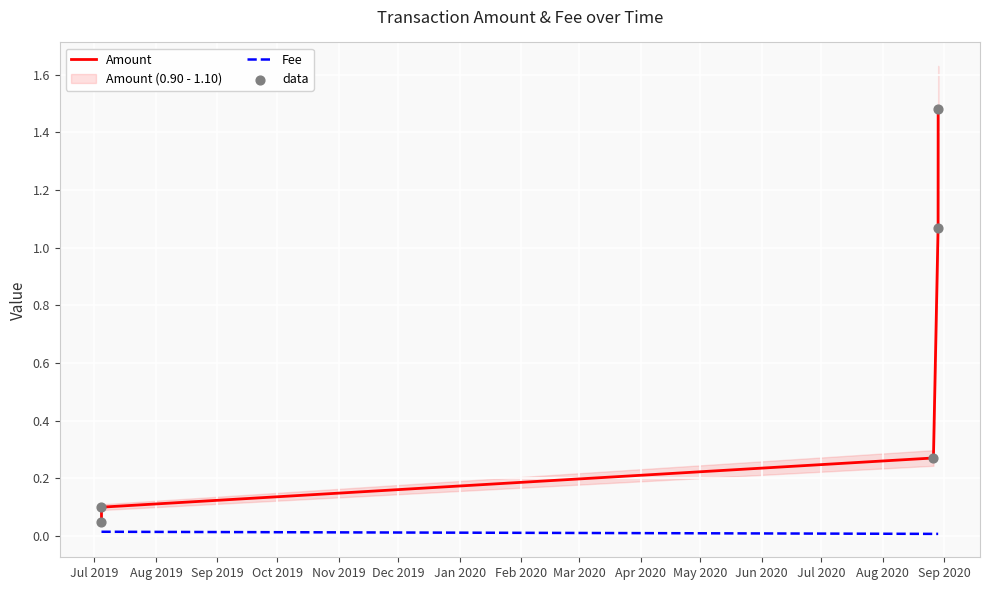

Which series has the largest total across all categories?

Amount